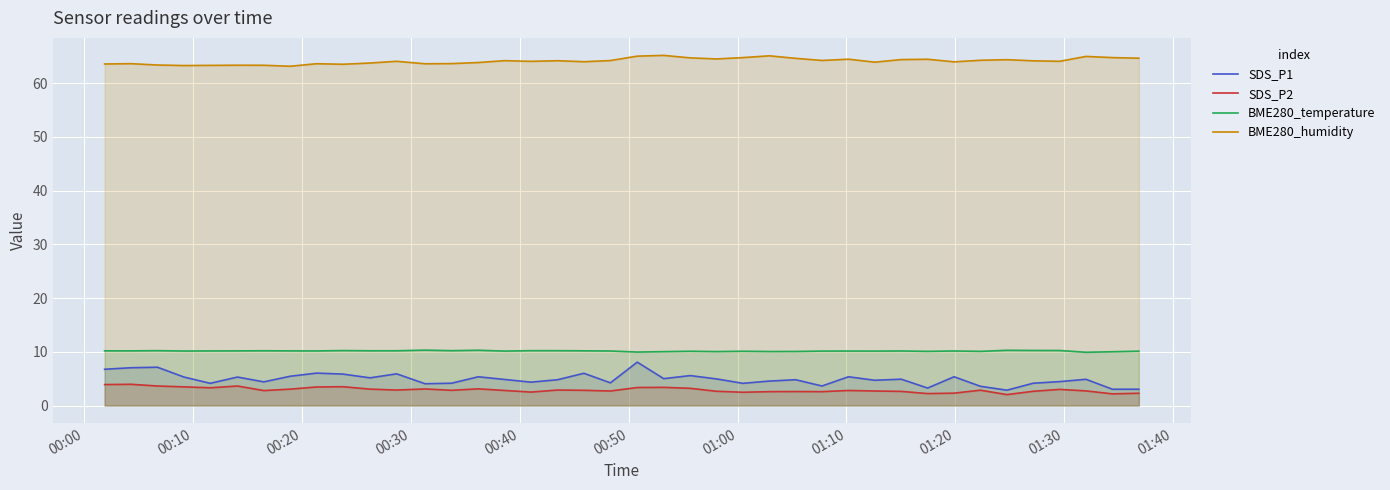

True or false: BME280_humidity and BME280_temperature intersect in this chart.

False